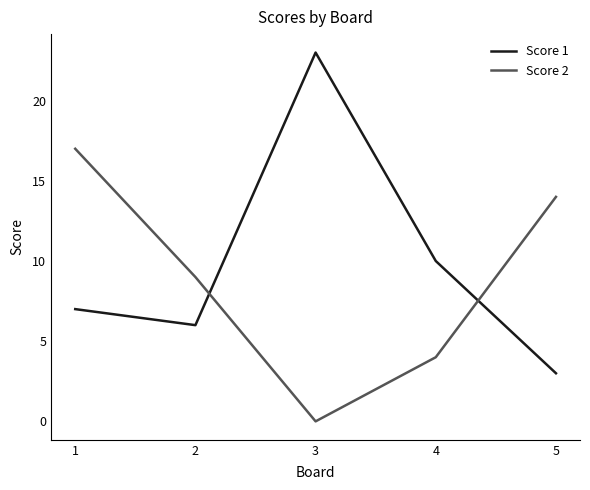

Which series changed the most between 3 and 5?

Score 1